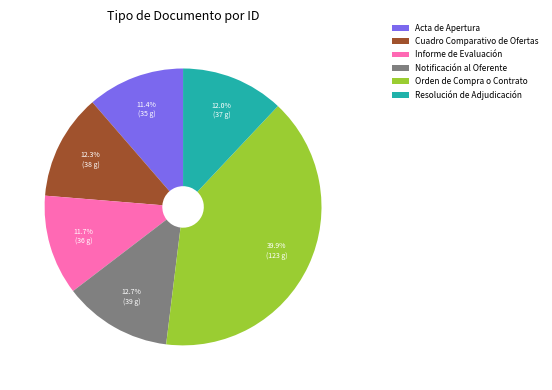

Is the sum of Cuadro Comparativo de Ofertas and Notificación al Oferente greater than half?

No